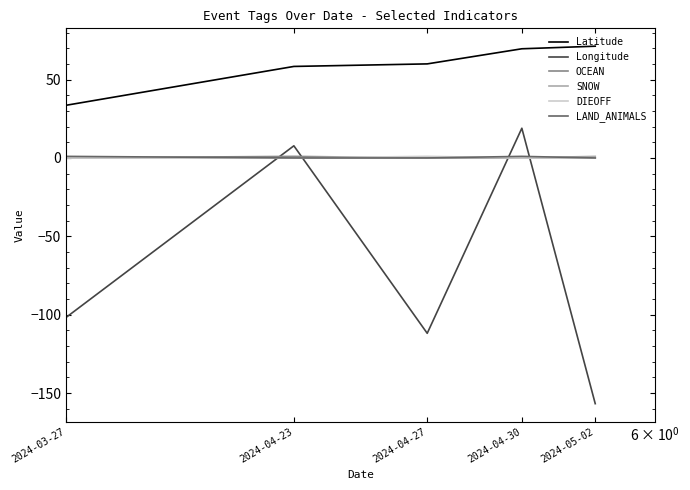

Which series ends up on top after the final intersection of LAND_ANIMALS and Longitude?

LAND_ANIMALS